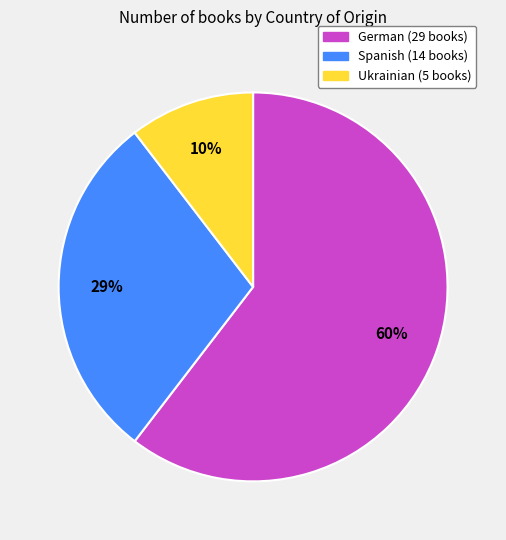

Does any single category account for the majority?

Yes